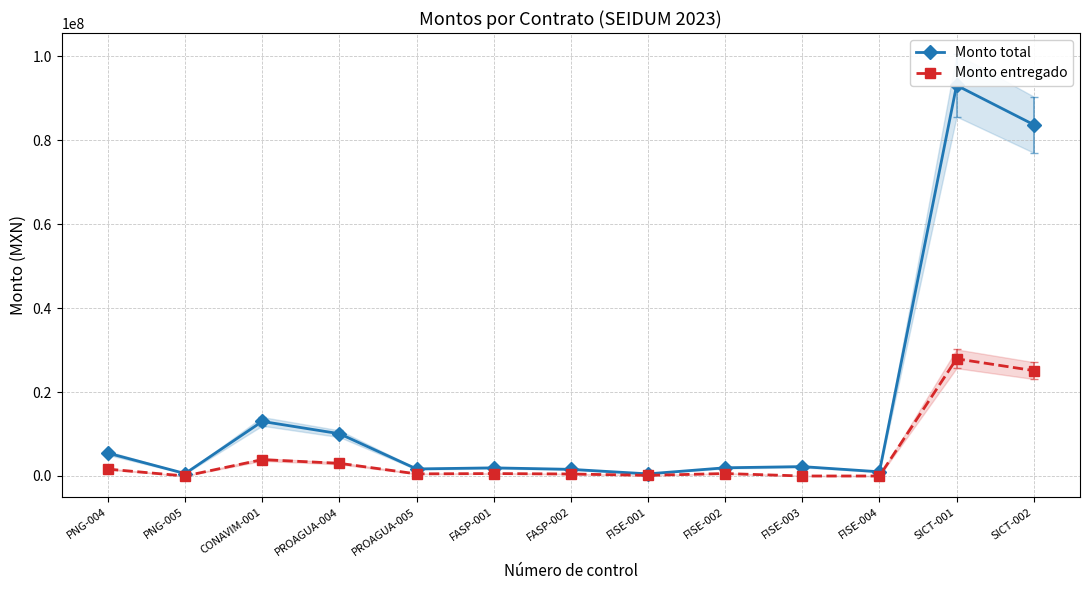

Which label corresponds to the smallest value in the chart?

PNG-005